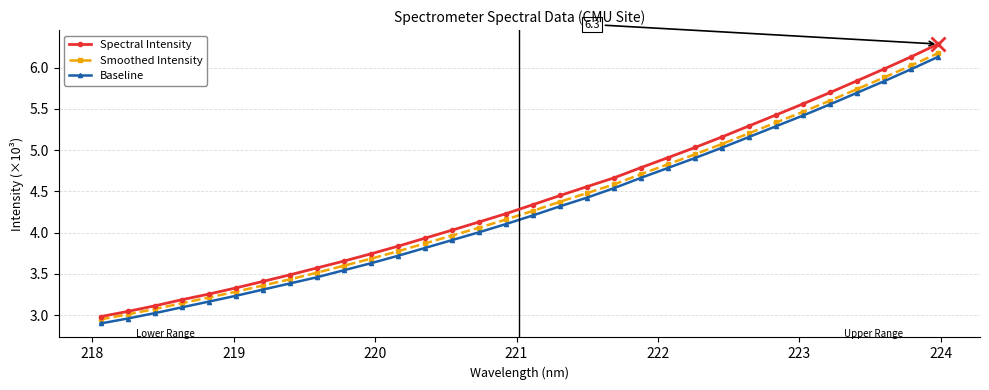

What is the maximum value for Baseline?

6.1